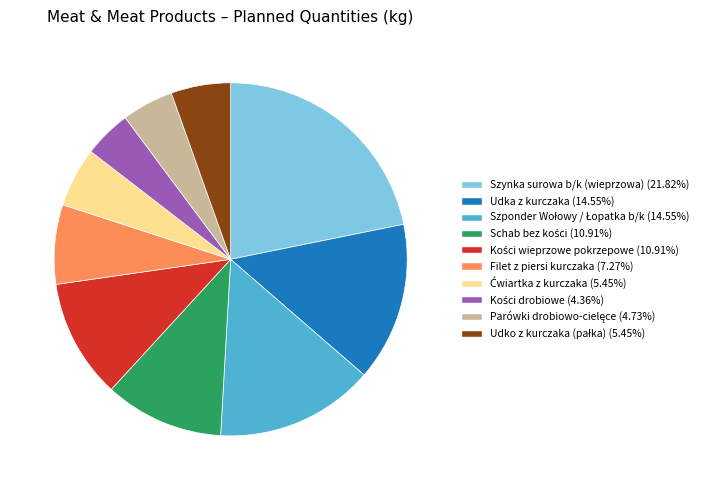

Which has a higher value, Udka z kurczaka or Filet z piersi kurczaka?

Udka z kurczaka